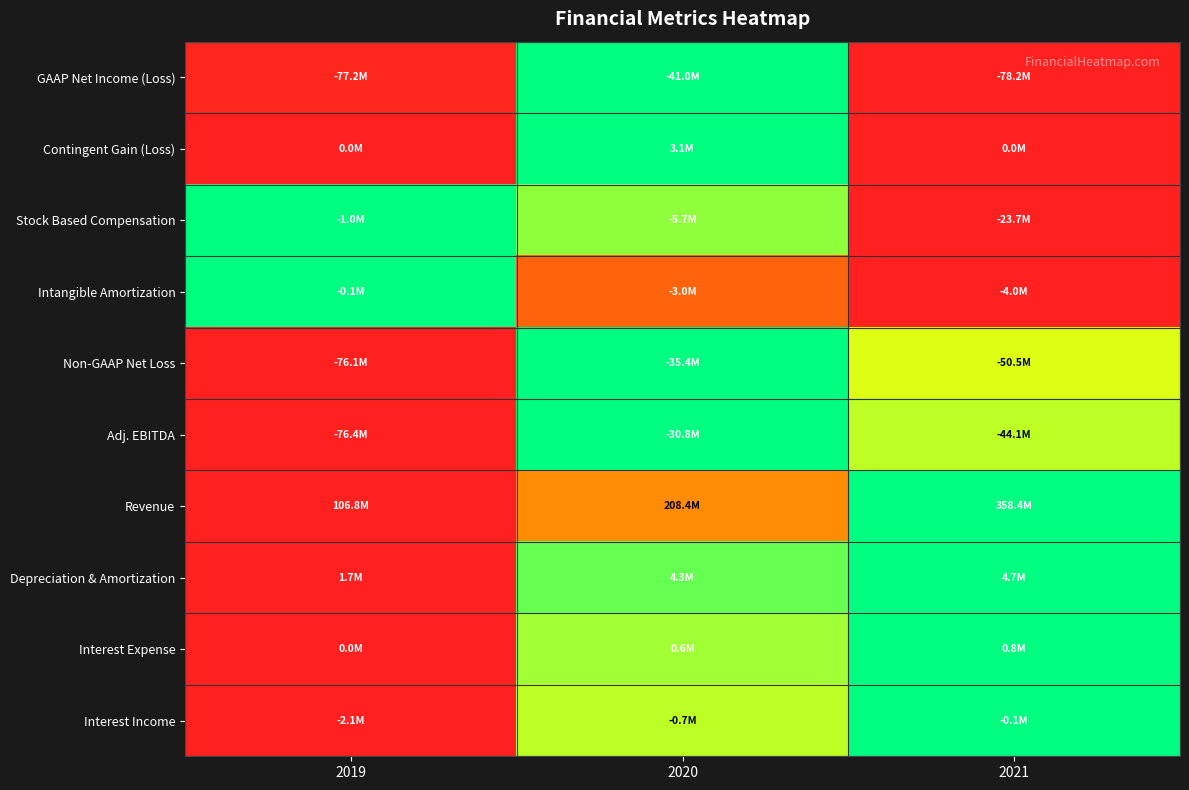

What is the difference between the highest and lowest values at 2021?

1.0